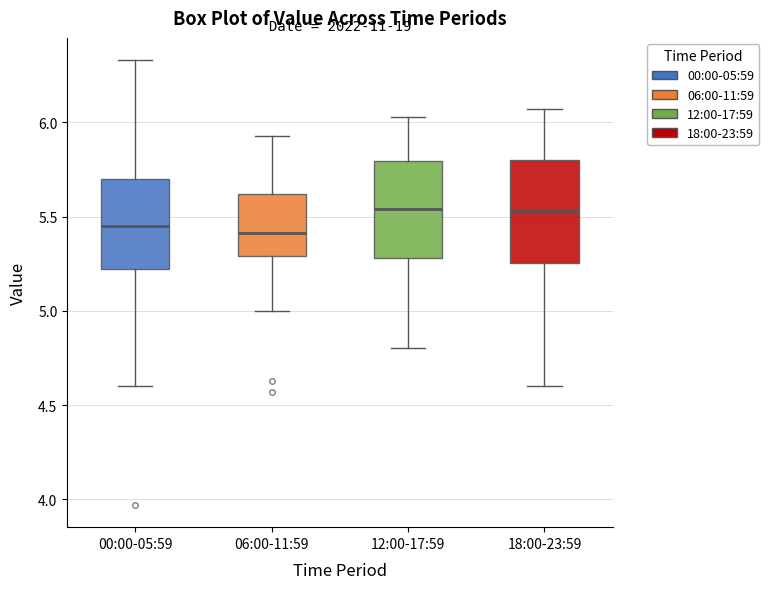

Reading left to right, read every box against the y-axis: the position of its median line, the range the box covers, and the ends of its whiskers. The values are not printed on the chart, so give them approximately, as read against the axis.

00:00-05:59: median 5.45, box 5.20 to 5.70, whiskers 4.60 to 6.35
06:00-11:59: median 5.40, box 5.30 to 5.60, whiskers 5.00 to 5.95
12:00-17:59: median 5.55, box 5.30 to 5.80, whiskers 4.80 to 6.05
18:00-23:59: median 5.55, box 5.25 to 5.80, whiskers 4.60 to 6.05